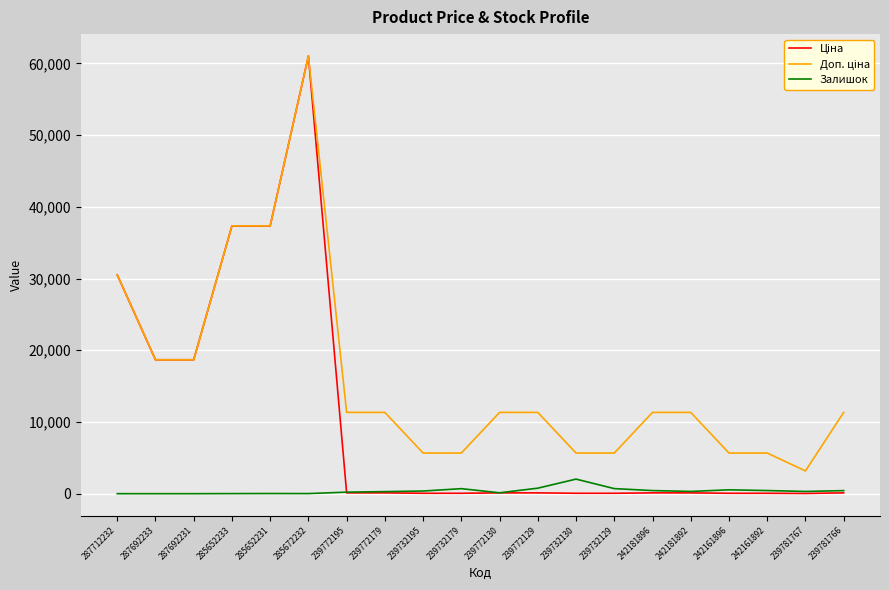

The Залишок series shows 0.0 at 287692233. True or false?

True